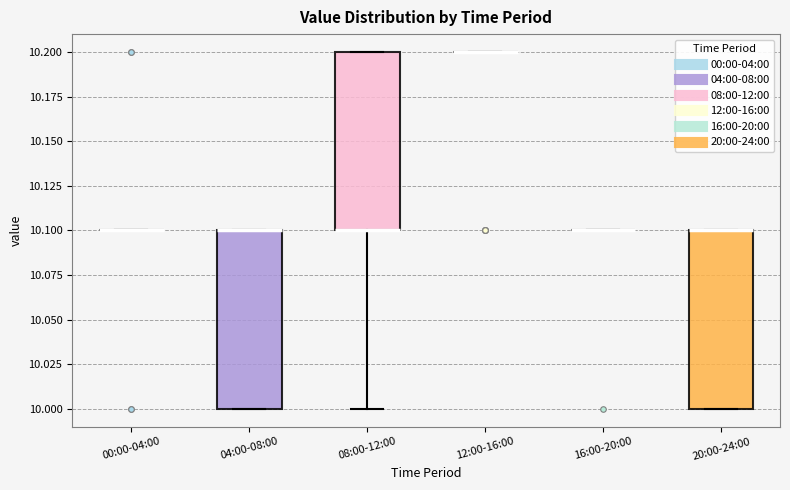

Reading left to right, transcribe this box plot: for each box, give where its median line is, the range the box spans, and where its two whiskers end, as read against the y-axis. The values are not printed on the chart, so give them approximately, as read against the axis.

00:00-04:00: box collapsed to a line at 10.1, whiskers 10.1 to 10.1
04:00-08:00: median 10.1 (drawn on the box's upper edge), box 10.0 to 10.1, whiskers 10.0 to 10.1
08:00-12:00: median 10.1 (drawn on the box's lower edge), box 10.1 to 10.2, whiskers 10.0 to 10.2
12:00-16:00: box collapsed to a line at 10.2, whiskers 10.2 to 10.2
16:00-20:00: box collapsed to a line at 10.1, whiskers 10.1 to 10.1
20:00-24:00: median 10.1 (drawn on the box's upper edge), box 10.0 to 10.1, whiskers 10.0 to 10.1